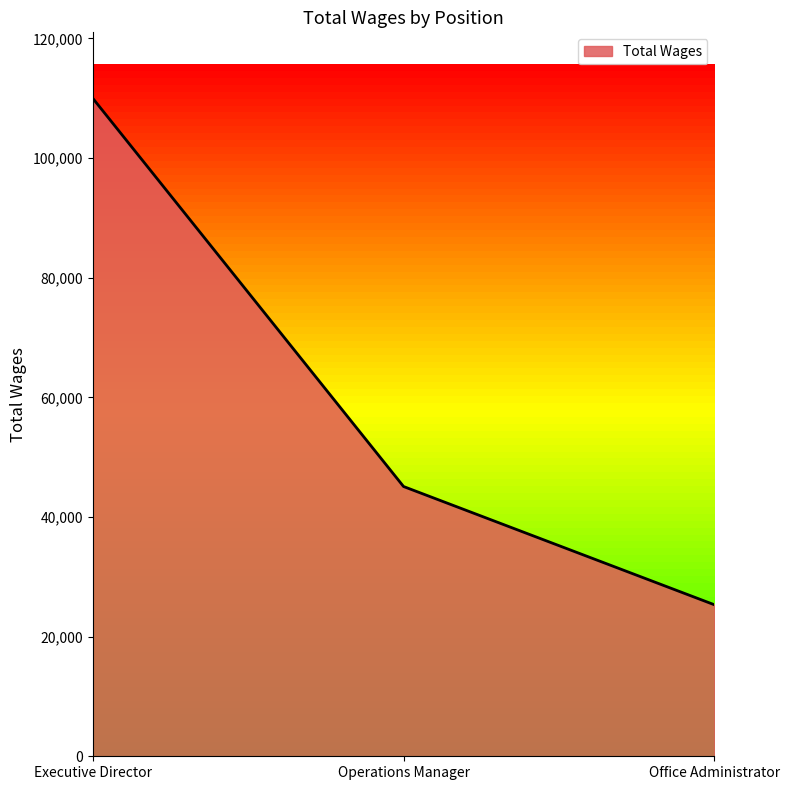

At which label does the data first exceed 45088?

Executive Director